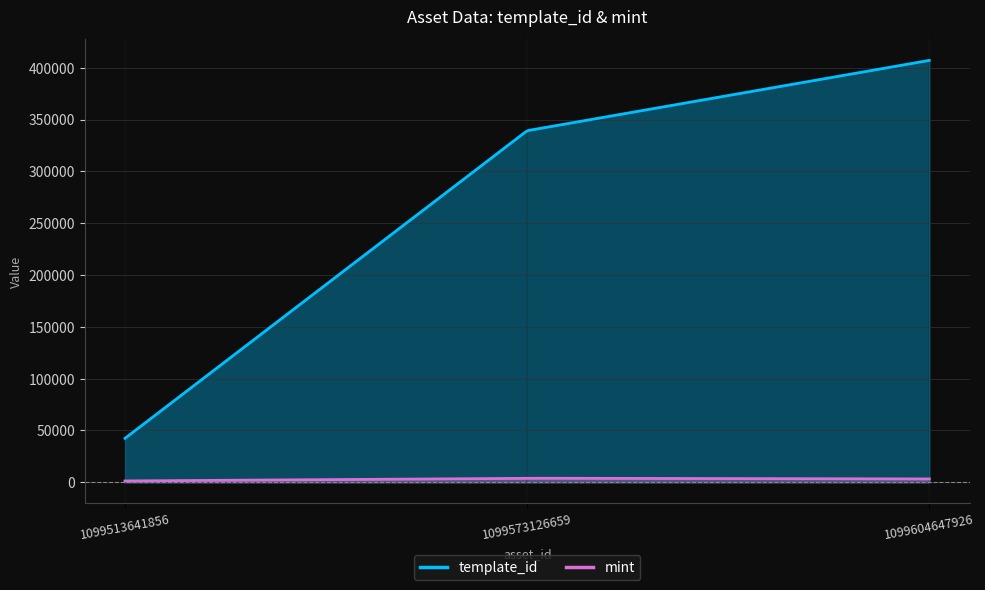

Which series has the widest spread of values?

template_id